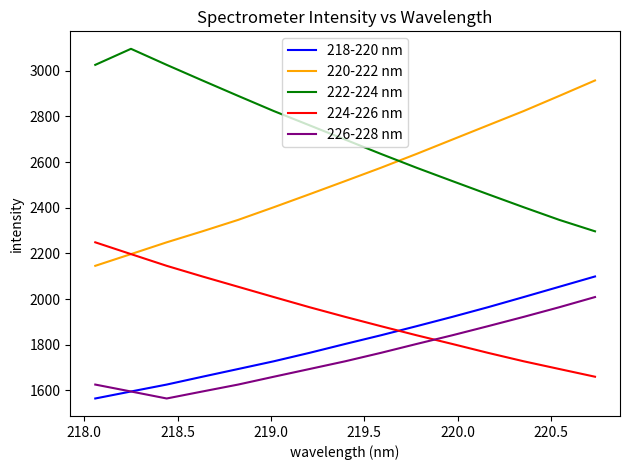

What is the lowest value of the 220-222 nm series?

2145.6